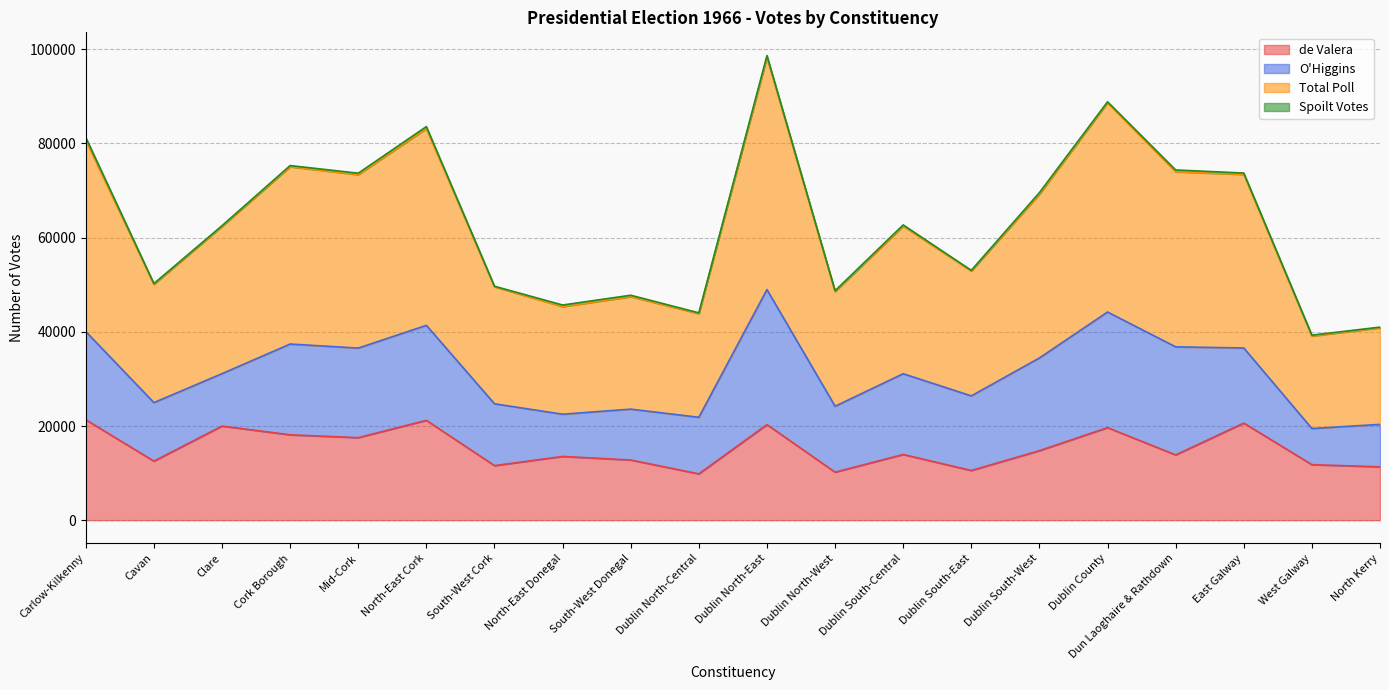

Between South-West Cork and Dublin South-East, which series saw the biggest shift?

Total Poll